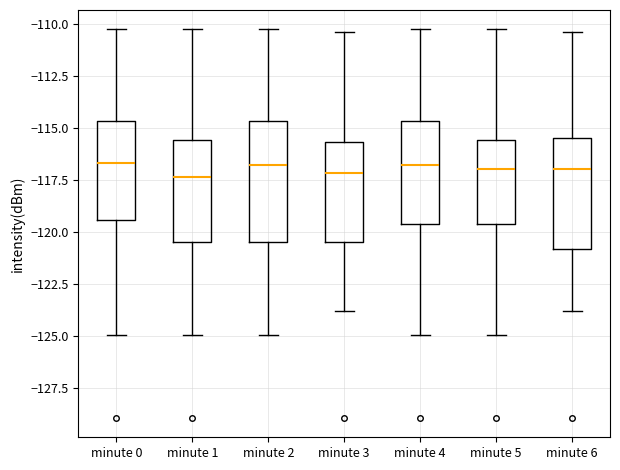

Reading left to right, transcribe this box plot: for each box, give where its median line is, the range the box spans, and where its two whiskers end, as read against the y-axis. The values are not printed on the chart, so give them approximately, as read against the axis.

minute 0: median -116.5, box -119.5 to -114.5, whiskers -125.0 to -110.5
minute 1: median -117.5, box -120.5 to -115.5, whiskers -125.0 to -110.5
minute 2: median -117.0, box -120.5 to -114.5, whiskers -125.0 to -110.5
minute 3: median -117.0, box -120.5 to -115.5, whiskers -124.0 to -110.5
minute 4: median -117.0, box -119.5 to -114.5, whiskers -125.0 to -110.5
minute 5: median -117.0, box -119.5 to -115.5, whiskers -125.0 to -110.5
minute 6: median -117.0, box -121.0 to -115.5, whiskers -124.0 to -110.5